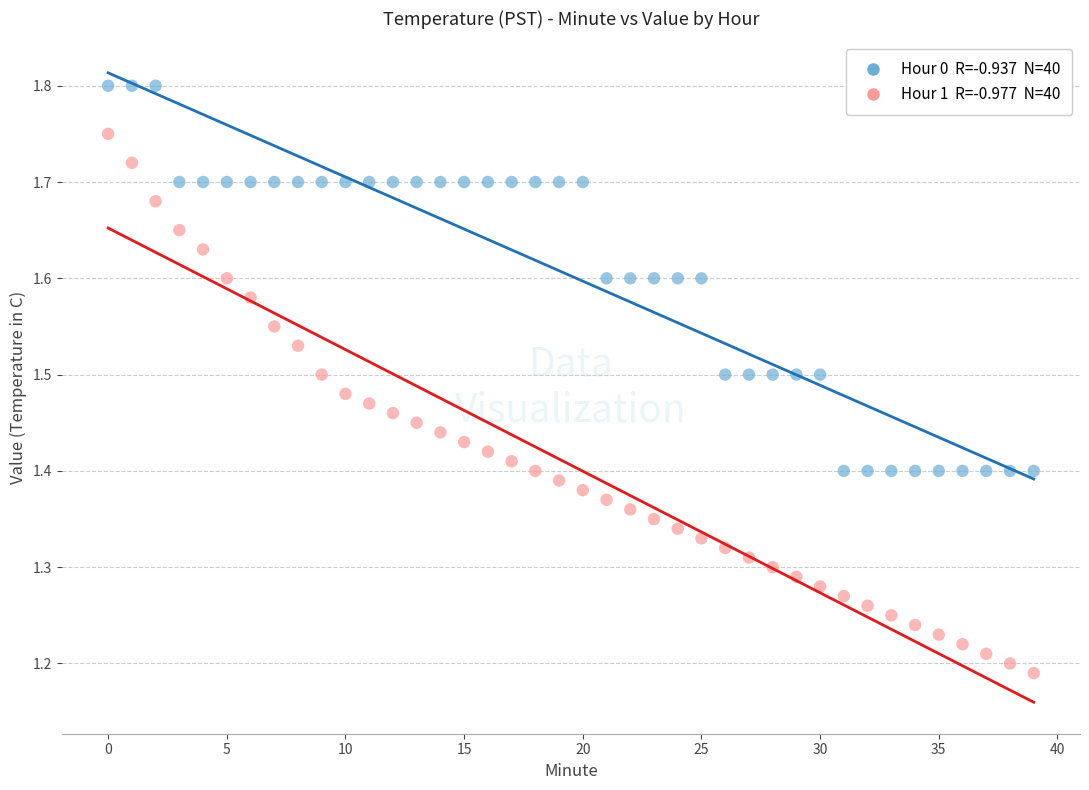

Across all data points, what is the range of Y values (max minus min)?

0.6